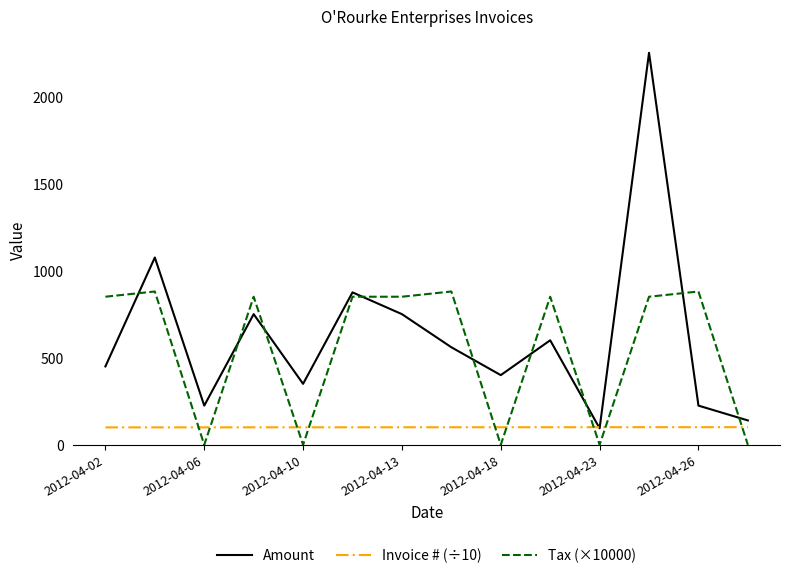

What is the greatest value displayed?

2250.0